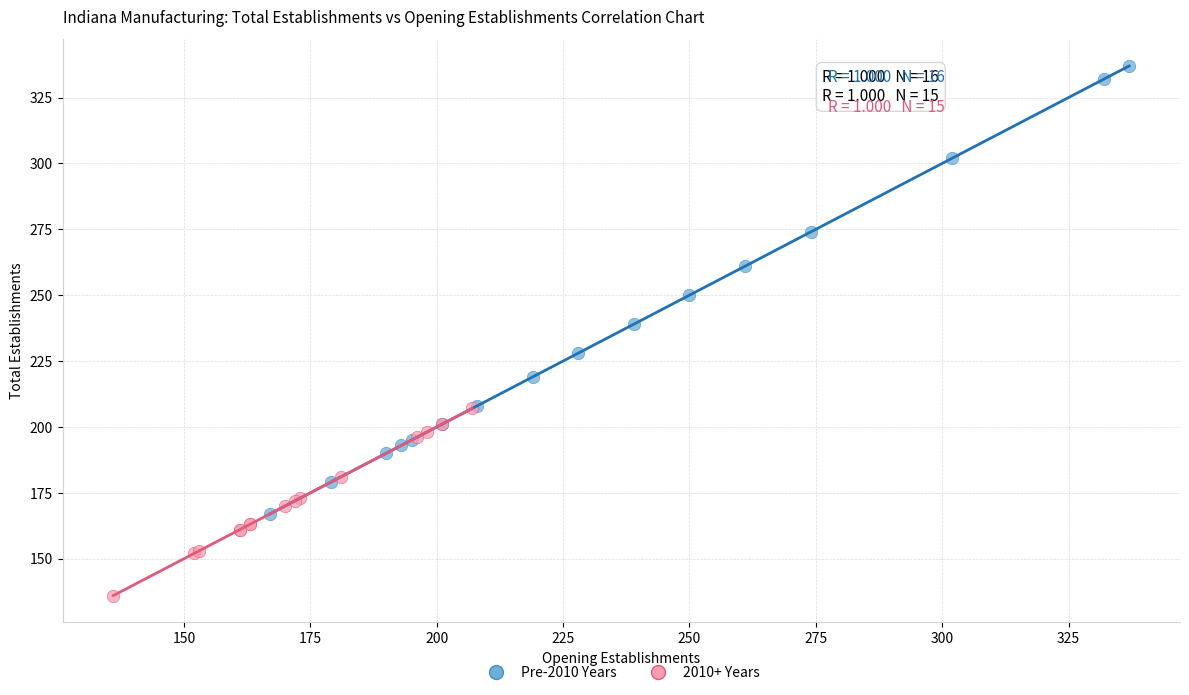

Which series has the widest spread of Y values?

Pre-2010 Years